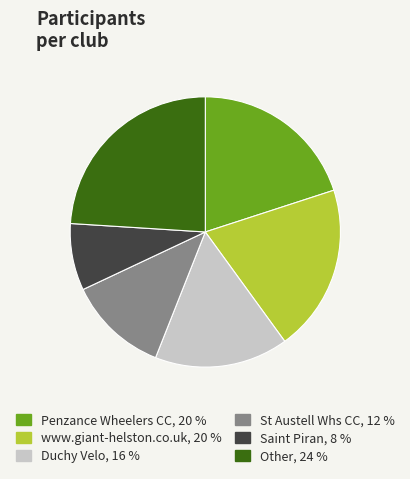

Is www.giant-helston.co.uk the majority of the pie?

No